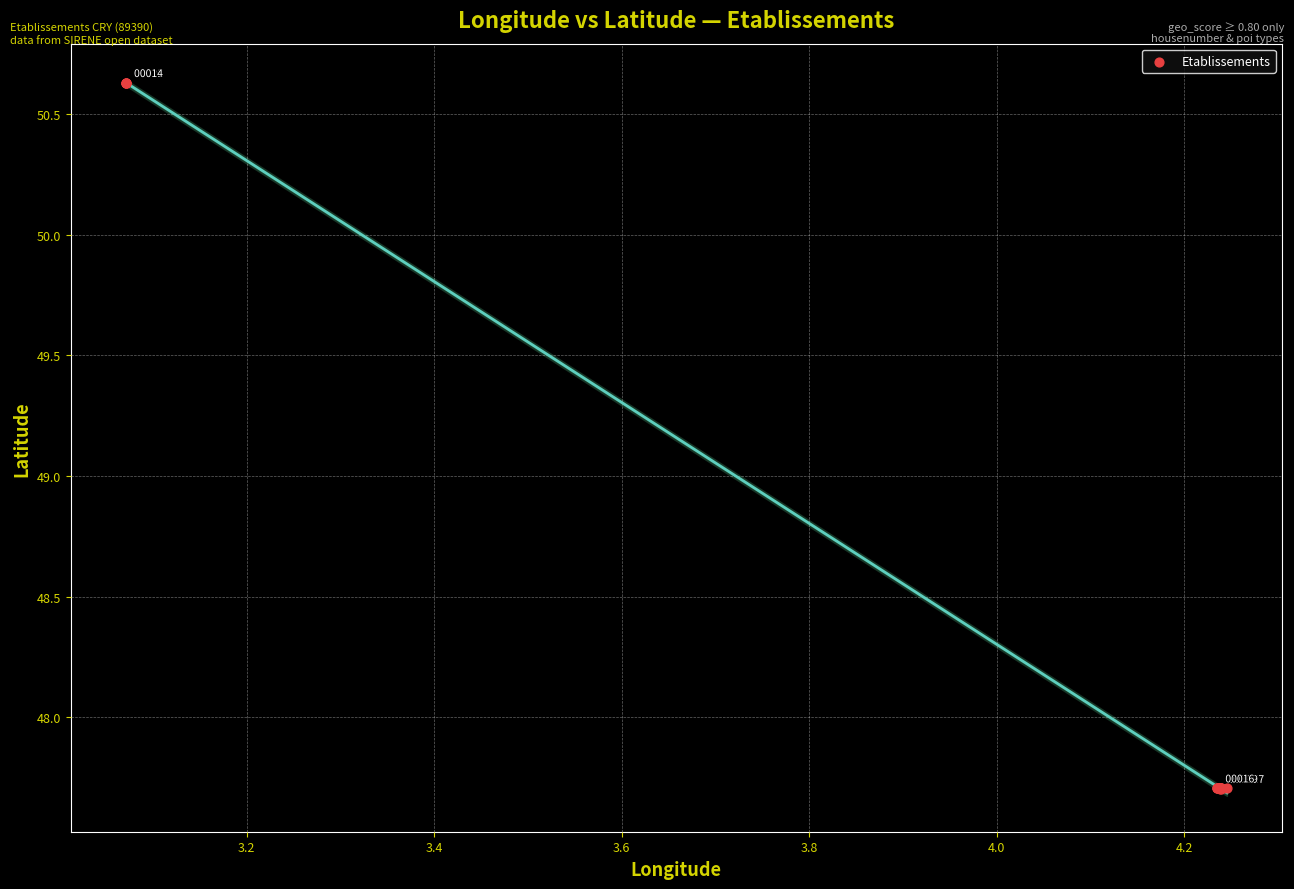

What Y value in the scatter plot is closest to 49?

47.7